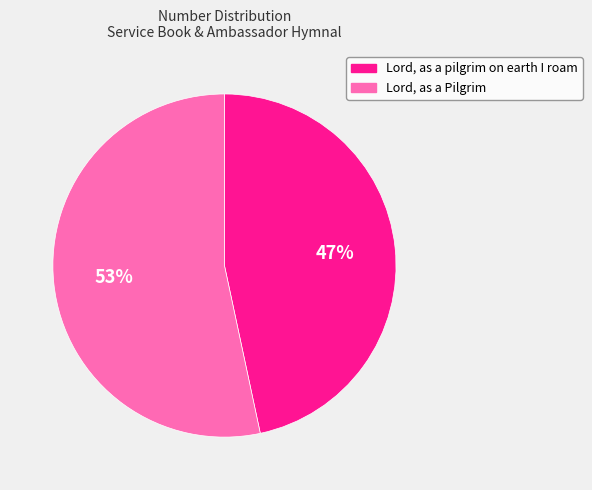

The Lord, as a pilgrim on earth I roam slice represents 47% of the pie. True or false?

True